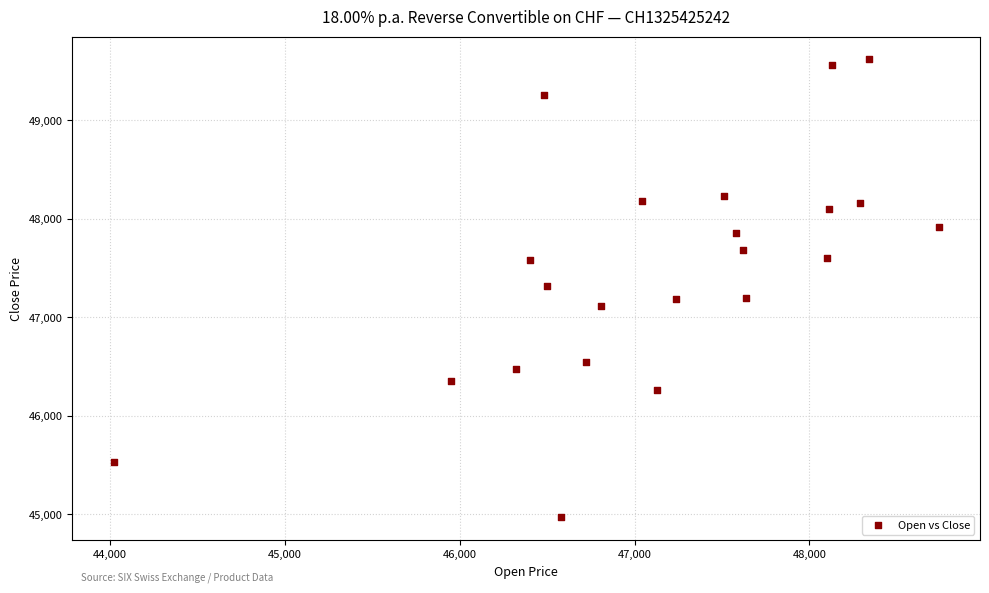

What is the range of Y values (max minus min)?

4650